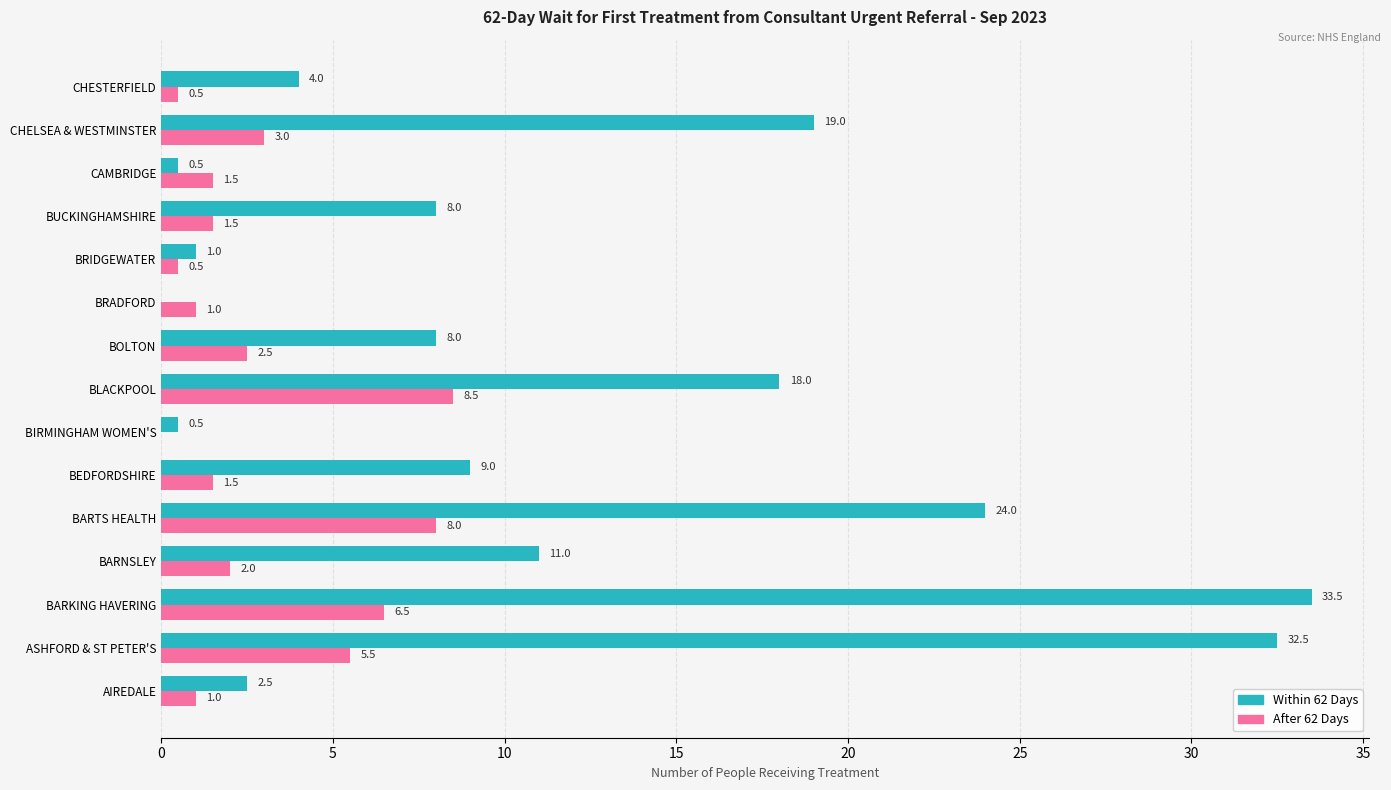

What is the total value across all series at AIREDALE?

3.5